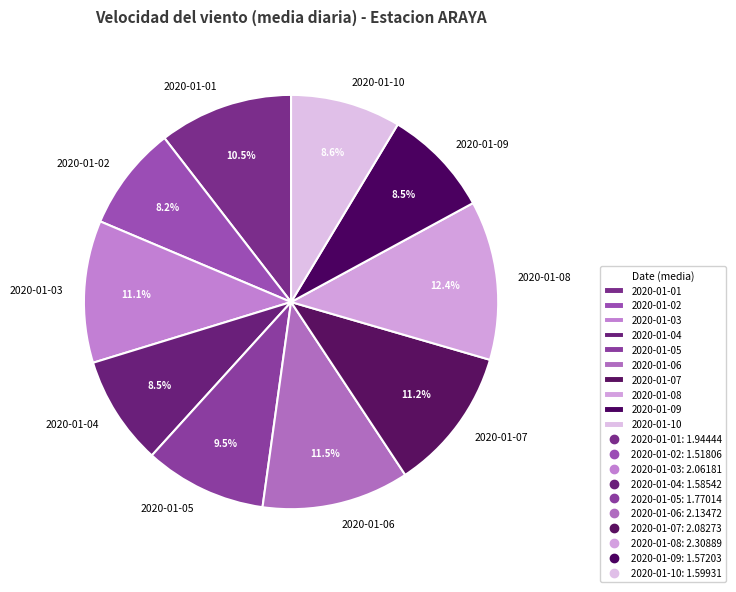

Combined, do 2020-01-08 and 2020-01-03 account for over 50%?

No